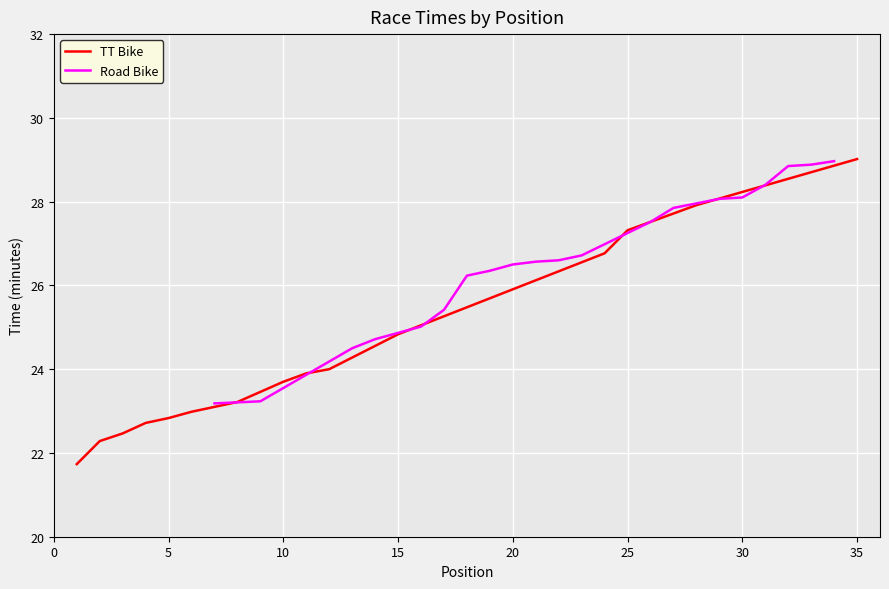

What is the value of the TT Bike point at the 1st from the left?

21.7